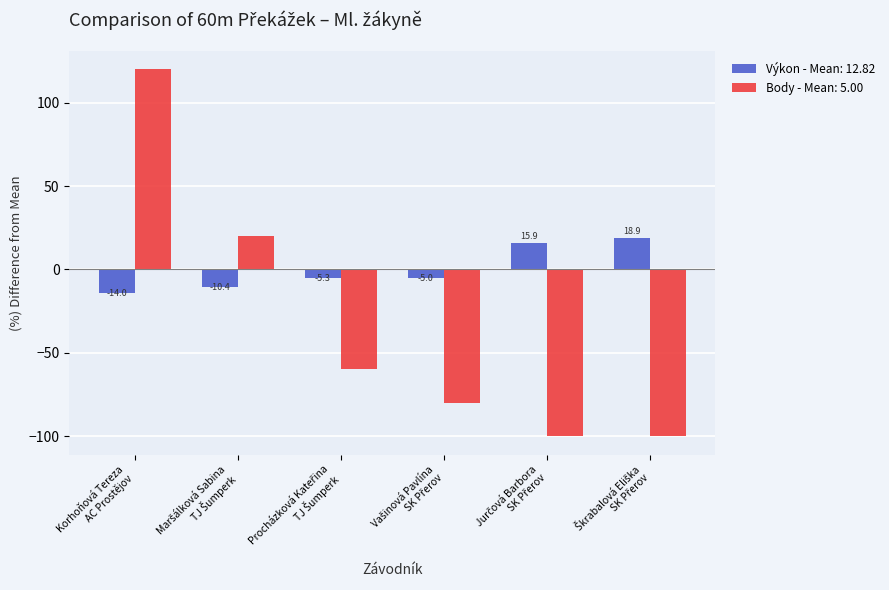

What is the difference between the maximum and minimum values in the Body - Mean: 5.00 series?

220.0